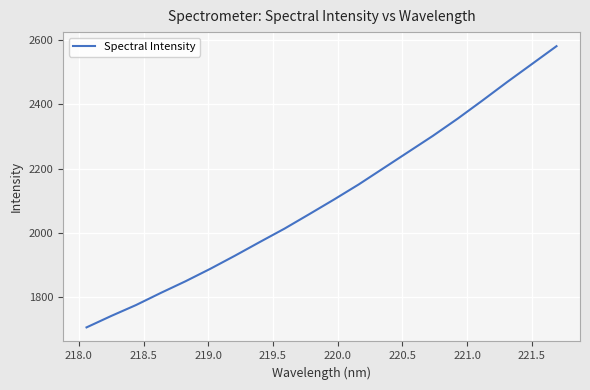

What is the maximum value shown in the chart?

2581.6